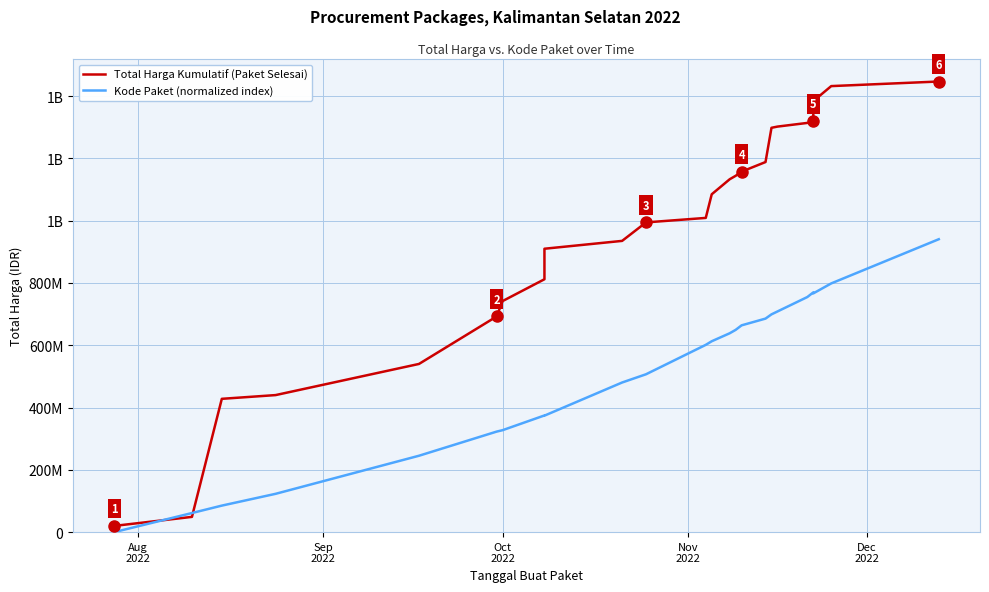

How many positive values does the Kode Paket (normalized index) series have?

23